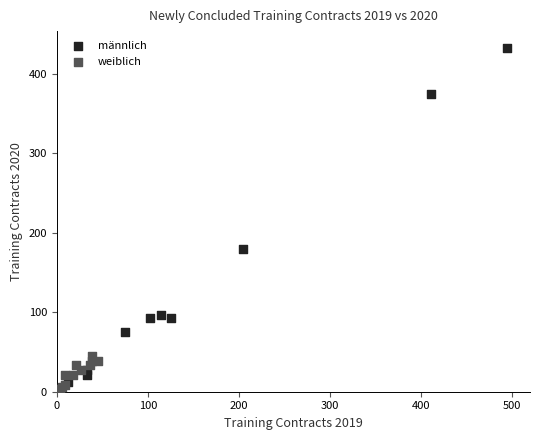

What are all the series names shown in the legend?

männlich, weiblich